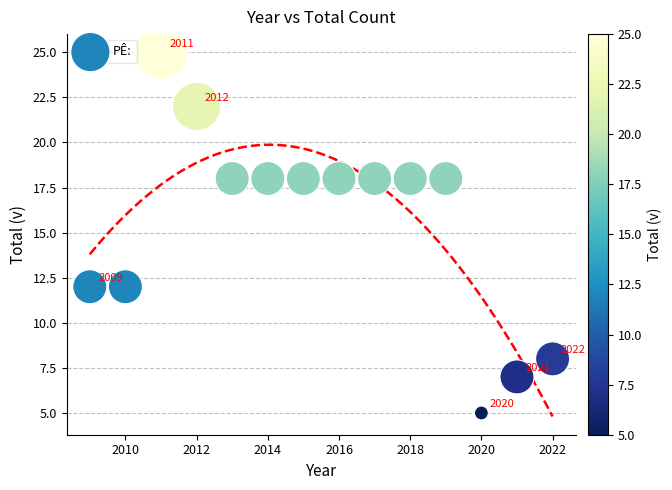

What is the range of X values (max minus min)?

13